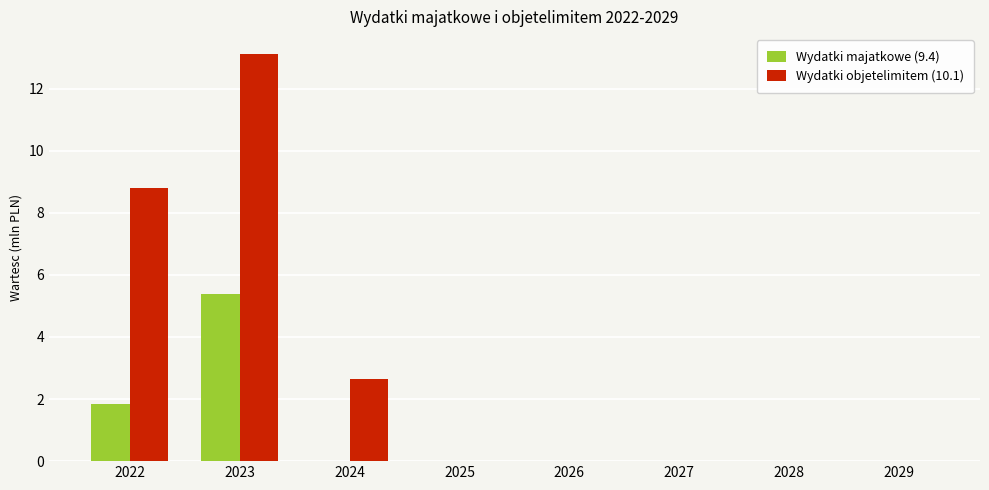

Between 2022 and 2024, which series saw the biggest shift?

Wydatki objetelimitem (10.1)